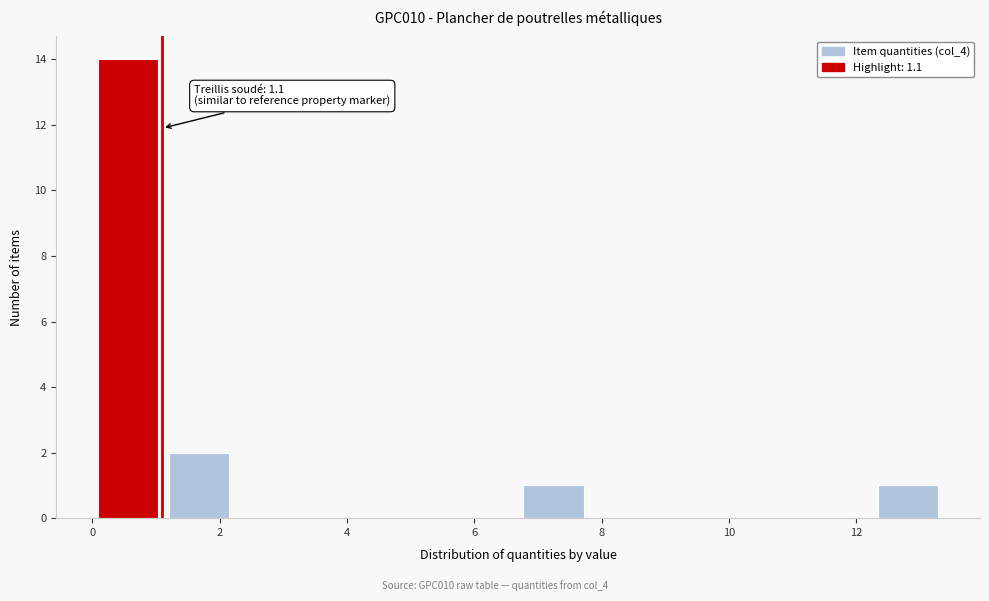

Which range on the x-axis has the tallest bar?

0.0 to 1.2